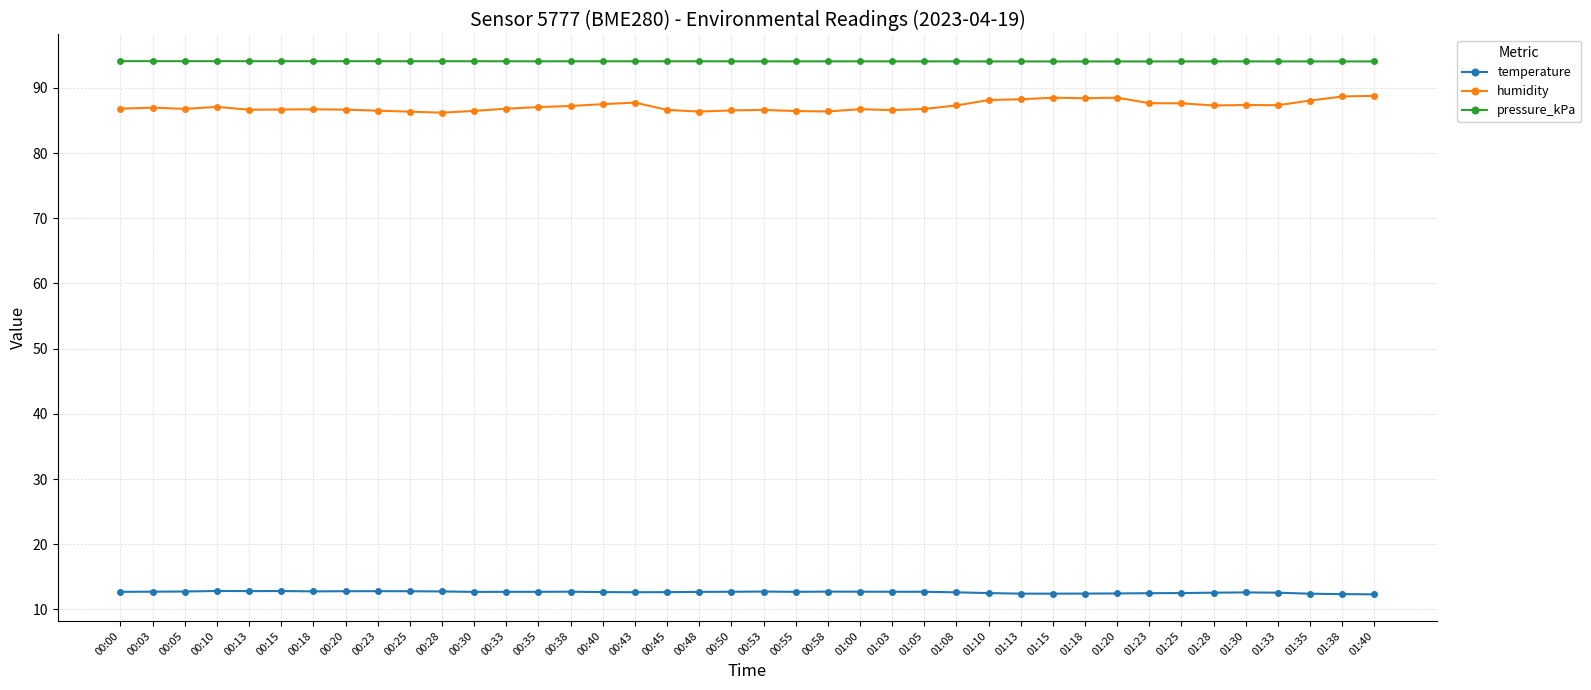

What is the difference between the maximum and minimum values in the humidity series?

2.6